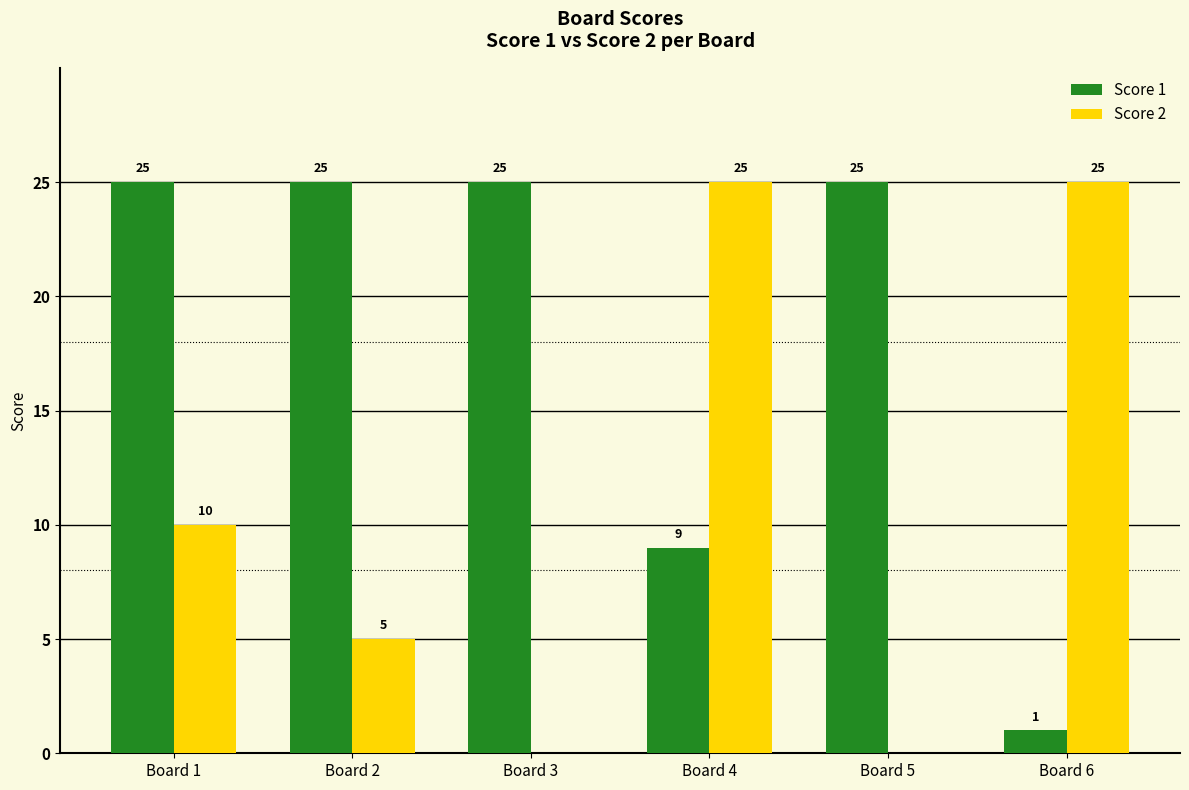

Are the bars horizontal?

No